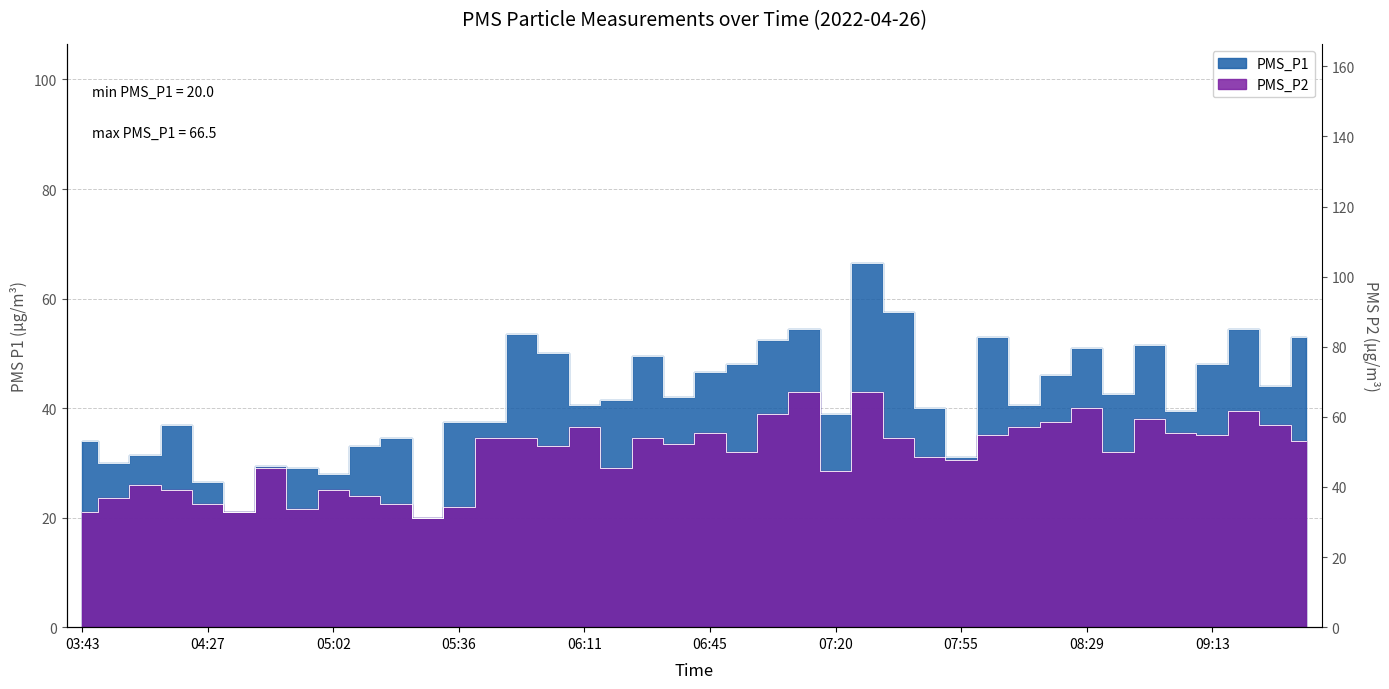

At 07:46, list the series in order from smallest to largest.

PMS_P2, PMS_P1